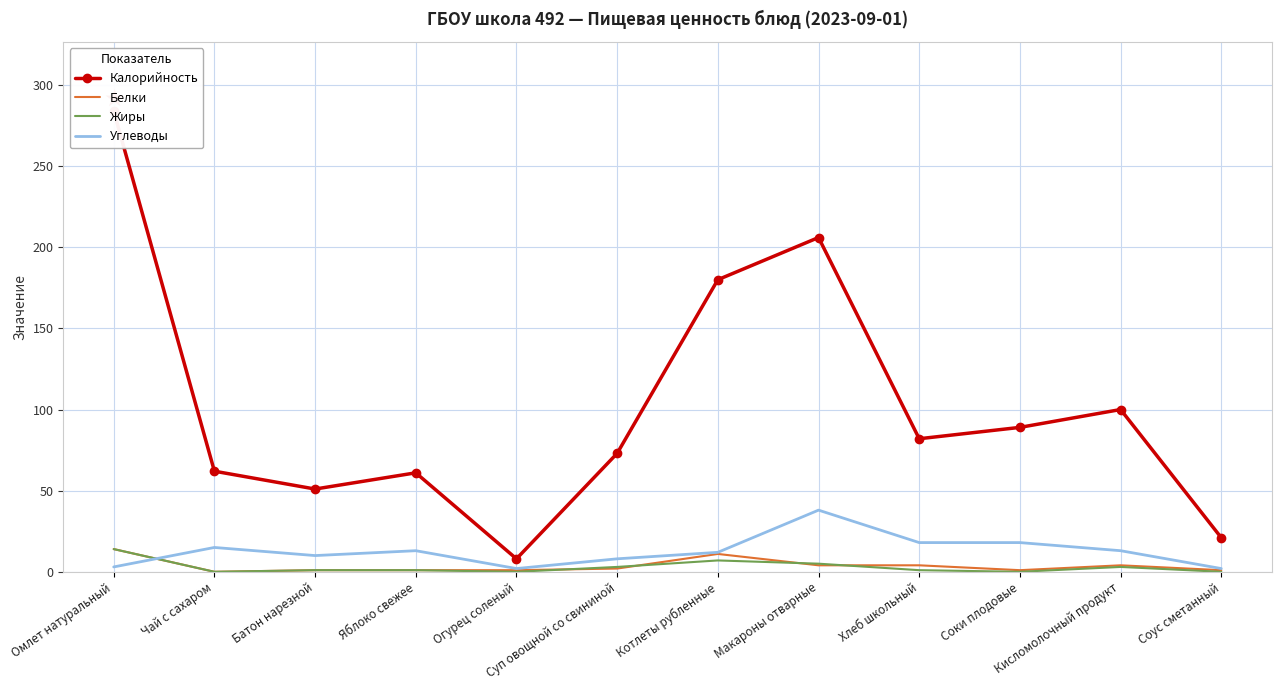

Reading left to right, list all the values displayed in this chart.

Калорийность: Омлет натуральный=284	Чай с сахаром=62	Батон нарезной=51	Яблоко свежее=61	Огурец соленый=8	Суп овощной со свининой=73	Котлеты рубленные=180	Макароны отварные=206	Хлеб школьный=82	Соки плодовые=89	Кисломолочный продукт=100	Соус сметанный=21
Белки: Омлет натуральный=14	Чай с сахаром=0	Батон нарезной=1	Яблоко свежее=1	Огурец соленый=1	Суп овощной со свининой=2	Котлеты рубленные=11	Макароны отварные=4	Хлеб школьный=4	Соки плодовые=1	Кисломолочный продукт=4	Соус сметанный=1
Жиры: Омлет натуральный=14	Чай с сахаром=0	Батон нарезной=1	Яблоко свежее=1	Огурец соленый=0	Суп овощной со свининой=3	Котлеты рубленные=7	Макароны отварные=5	Хлеб школьный=1	Соки плодовые=0	Кисломолочный продукт=3	Соус сметанный=0
Углеводы: Омлет натуральный=3	Чай с сахаром=15	Батон нарезной=10	Яблоко свежее=13	Огурец соленый=2	Суп овощной со свининой=8	Котлеты рубленные=12	Макароны отварные=38	Хлеб школьный=18	Соки плодовые=18	Кисломолочный продукт=13	Соус сметанный=2